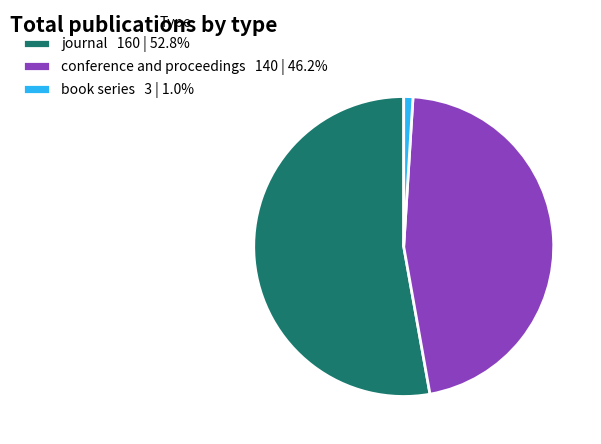

Do conference and proceedings 140 | 46.2% and book series 3 | 1.0% together represent more than half of the pie?

No